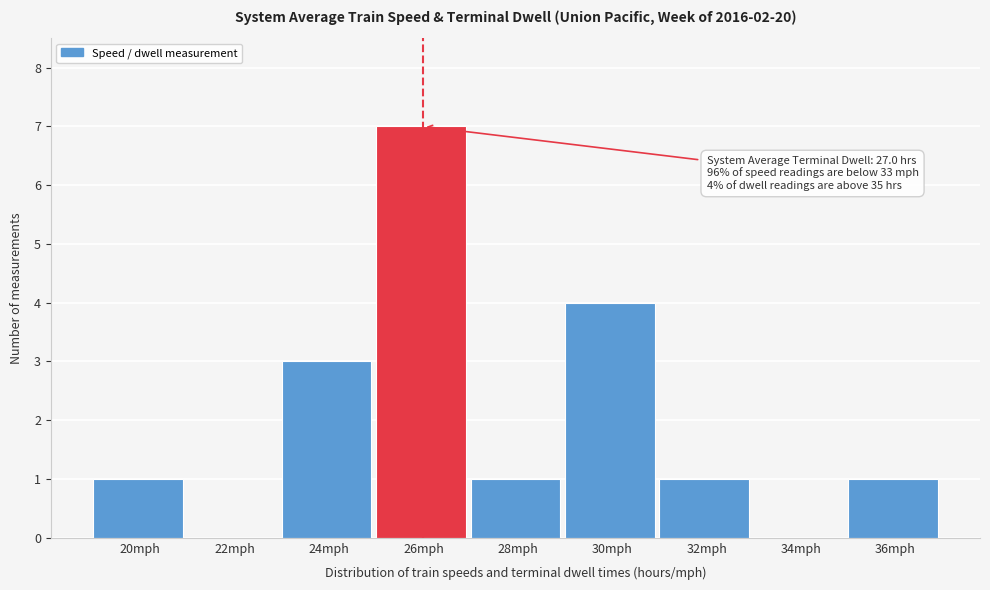

Reading left to right, what are all the values shown in this chart?

20mph=1	22mph=0	24mph=3	26mph=7	28mph=1	30mph=4	32mph=1	34mph=0	36mph=1